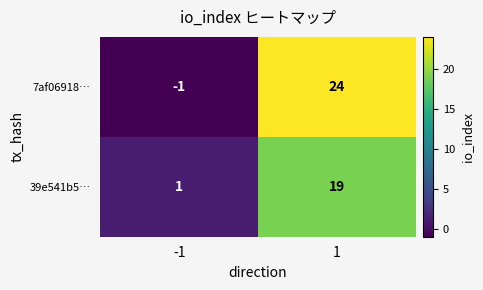

Reading left to right, transcribe all the data shown in this chart.

7af06918…: -1=-1	1=24
39e541b5…: -1=1	1=19